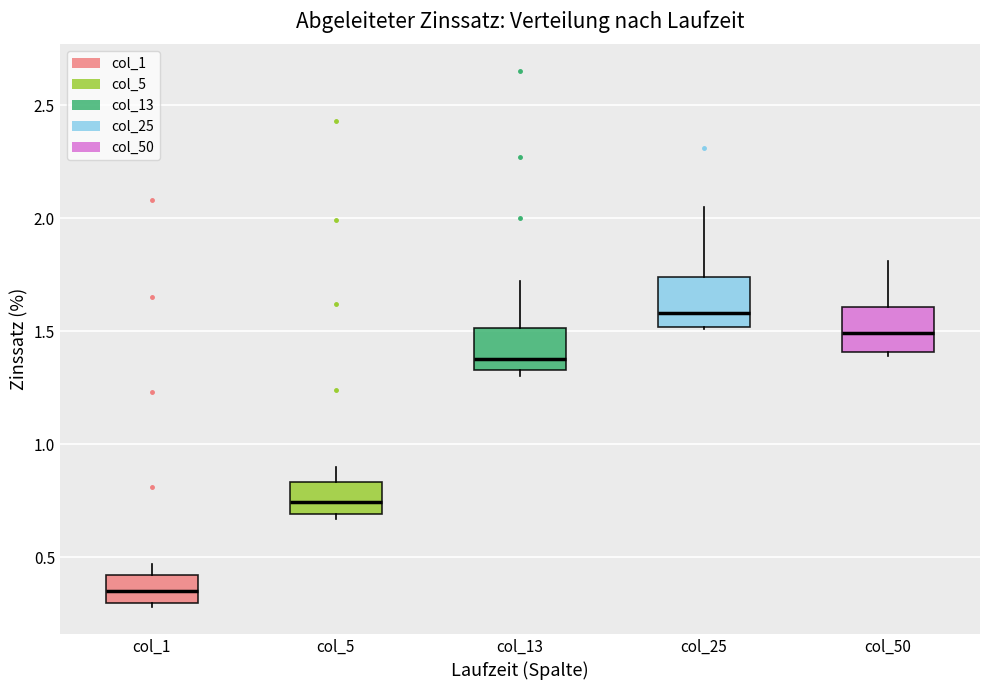

Which box's median line is the highest?

col_25